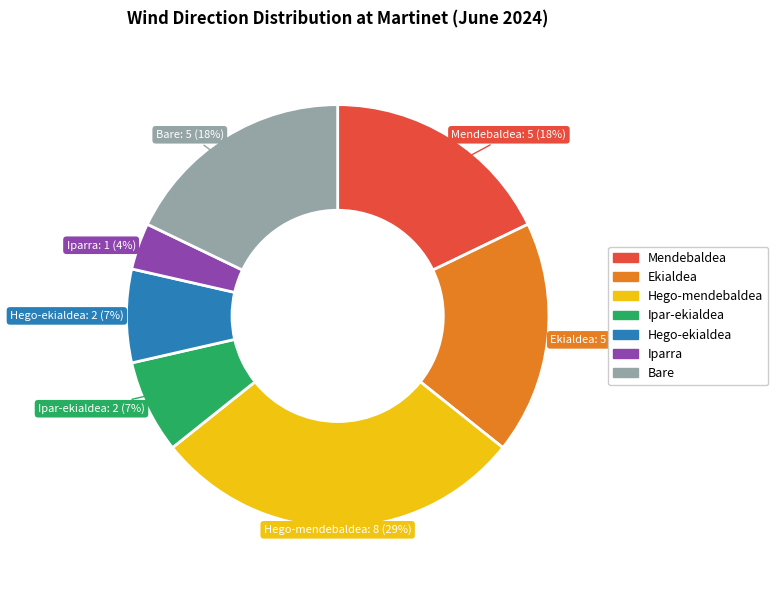

Between Mendebaldea and Hego-mendebaldea, which is larger?

Hego-mendebaldea